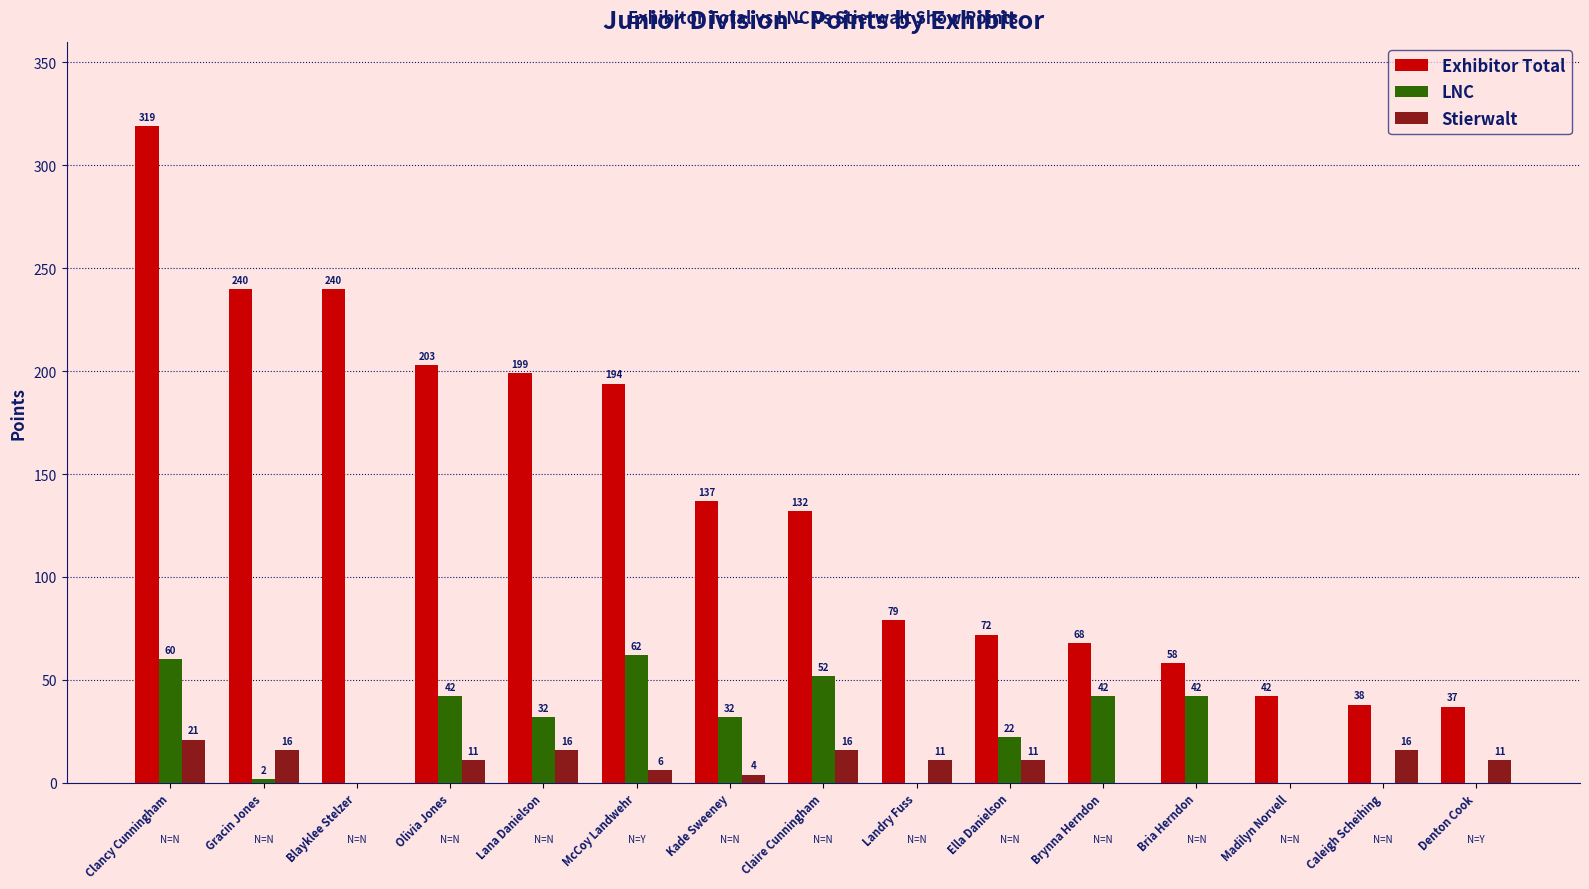

At which label does Exhibitor Total first exceed 132?

Clancy Cunningham